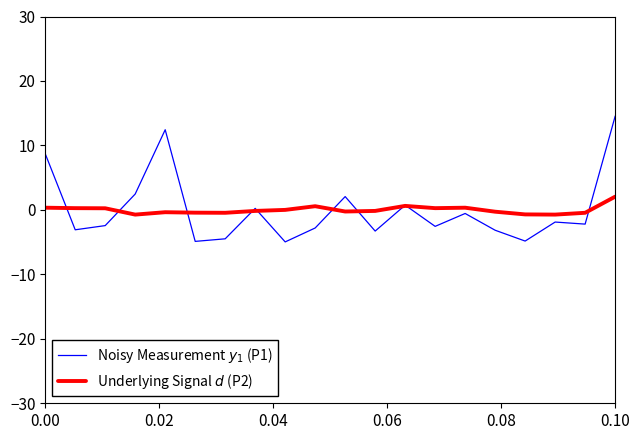

Does the chart display data point markers on the line(s)?

No